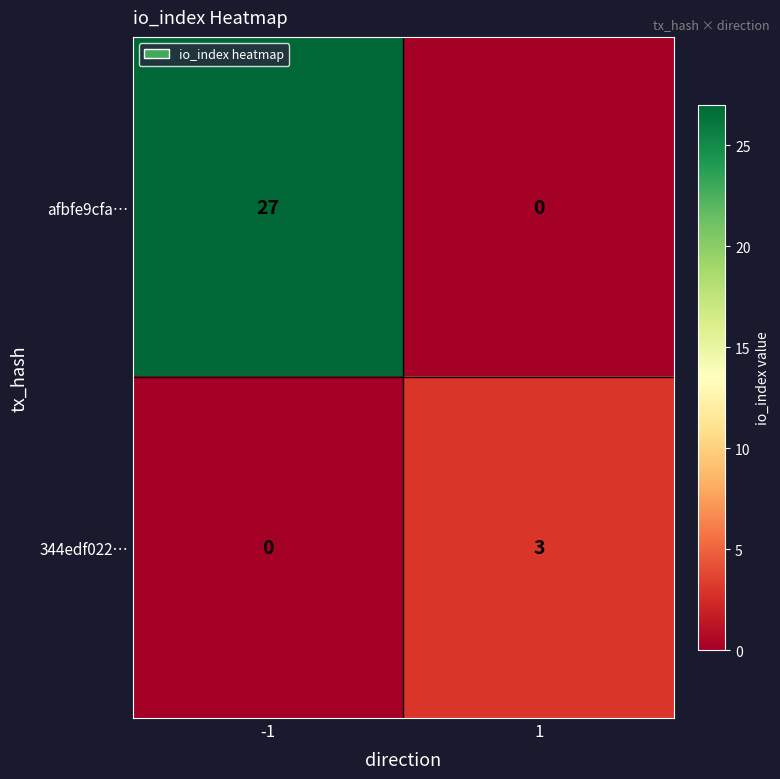

What is the sum of the afbfe9cfa… values at 1 and -1?

27